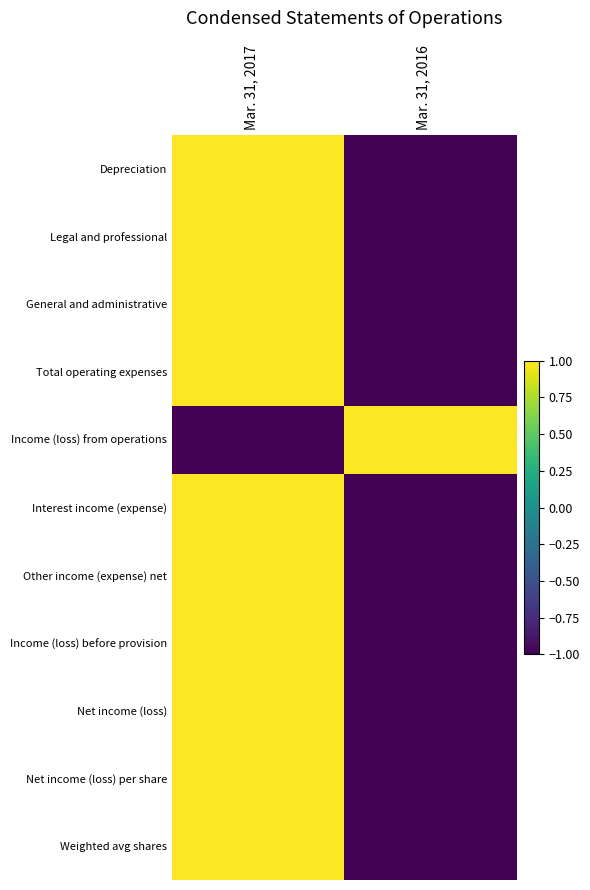

Which series has the largest total across all categories?

Depreciation